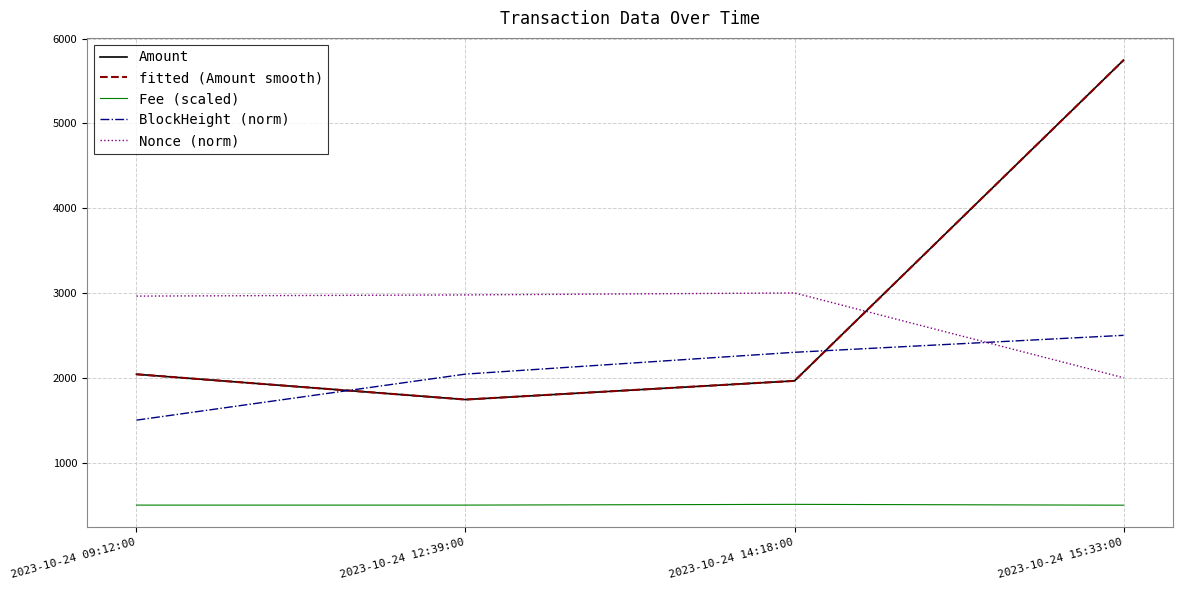

At which label is BlockHeight (norm) closest to 2000?

2023-10-24 12:39:00